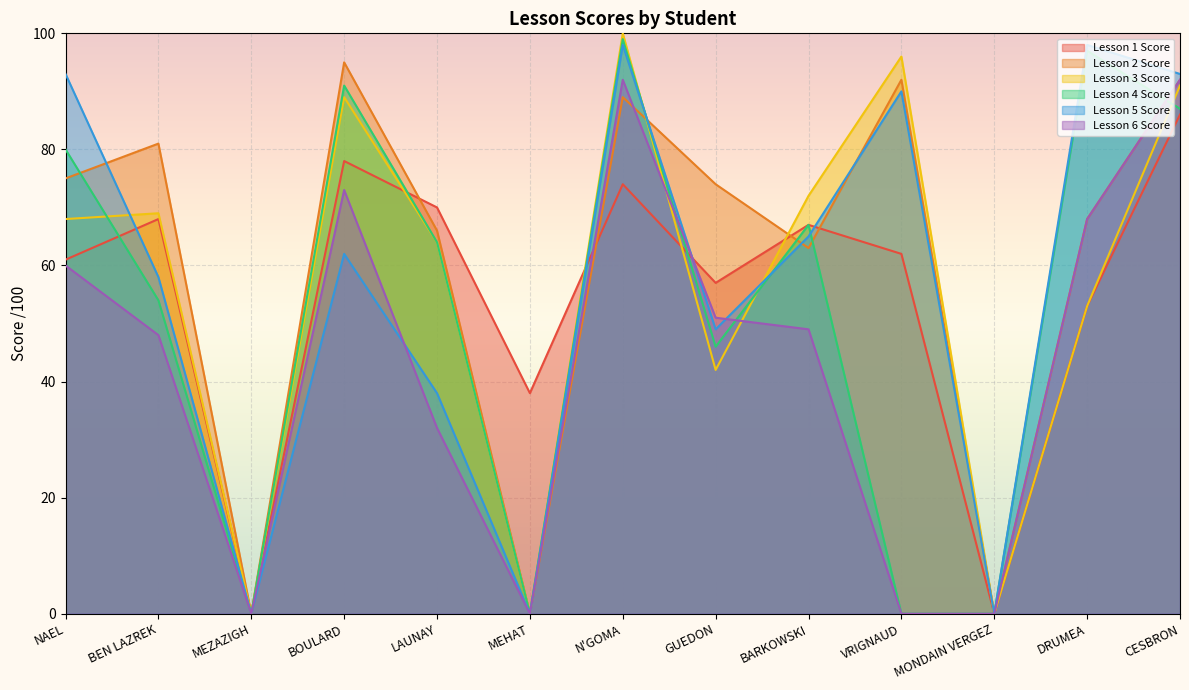

How many lines are shown in the chart?

6